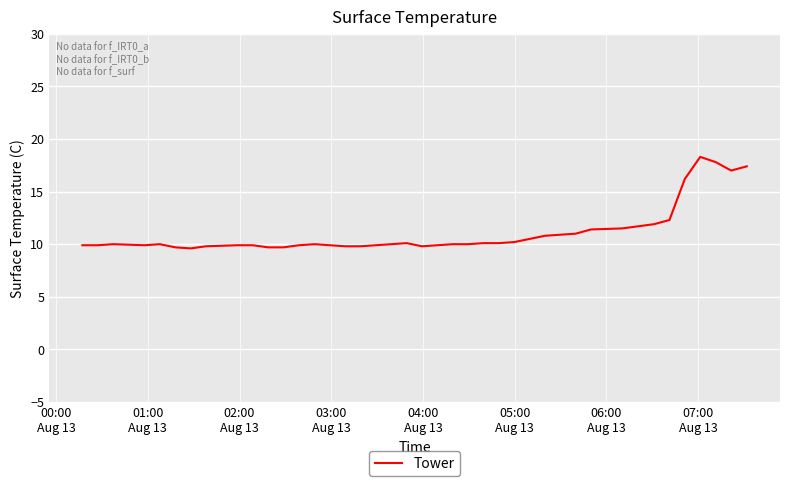

What is the maximum value shown in the chart?

18.3